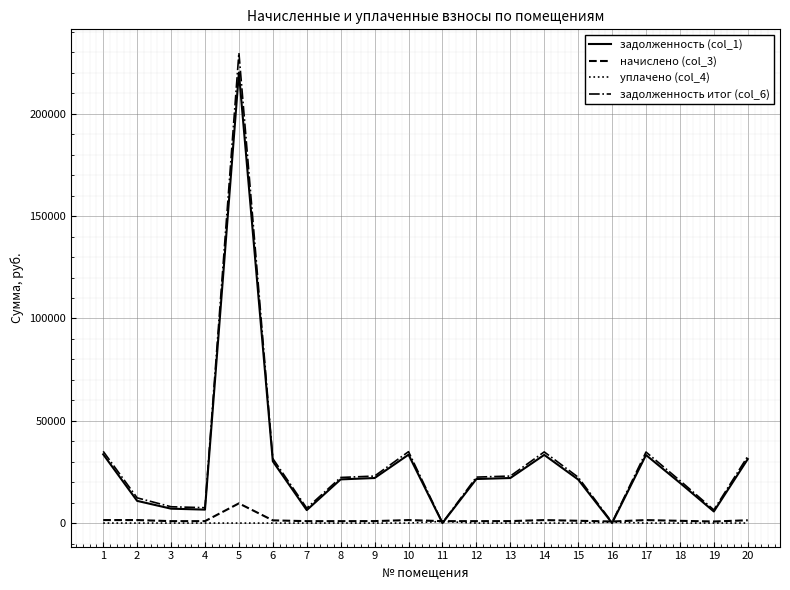

The value of уплачено (col_4) at 19 is 0.0. True or false?

True